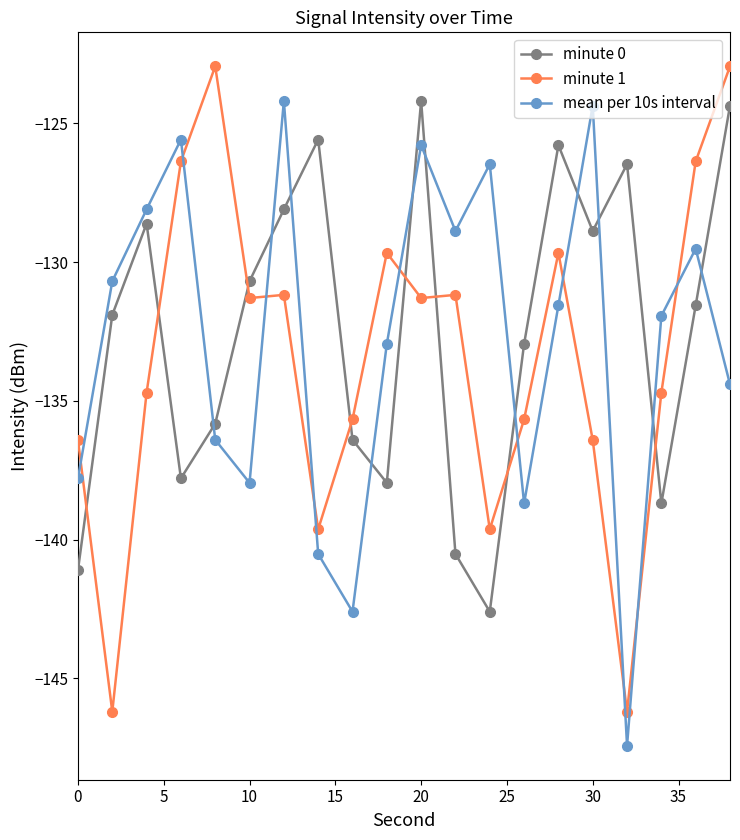

Which series ends up on top after the final intersection of mean per 10s interval and minute 0?

minute 0